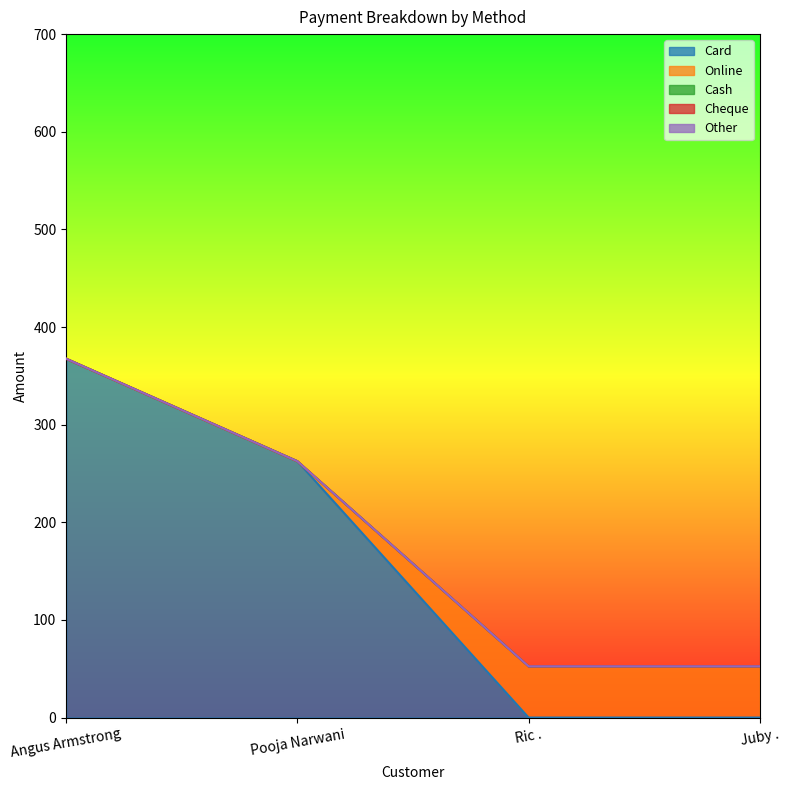

What is the label of the 2nd point from the left?

Pooja Narwani